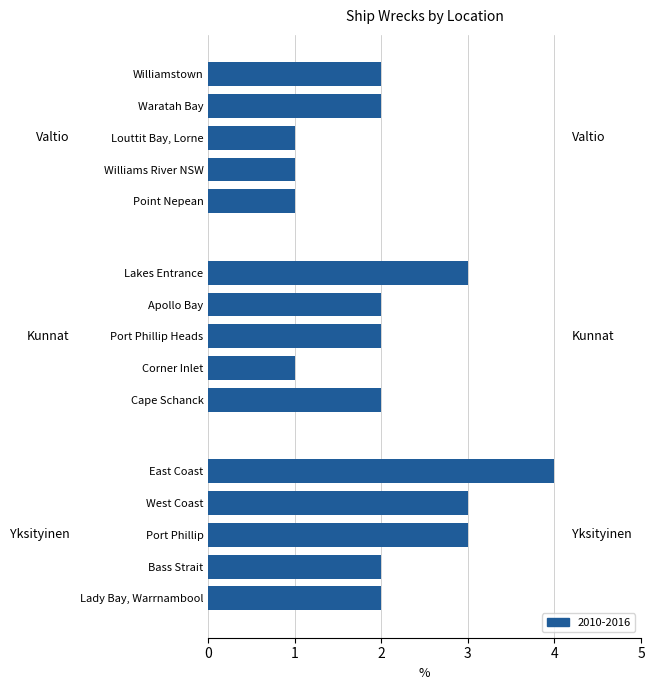

List the labels in order of value, largest first.

East Coast, West Coast, Port Phillip, Lakes Entrance, Bass Strait, Lady Bay, Warrnambool, Apollo Bay, Port Phillip Heads, Cape Schanck, Williamstown, Waratah Bay, Corner Inlet, Louttit Bay, Lorne, Williams River NSW, Point Nepean